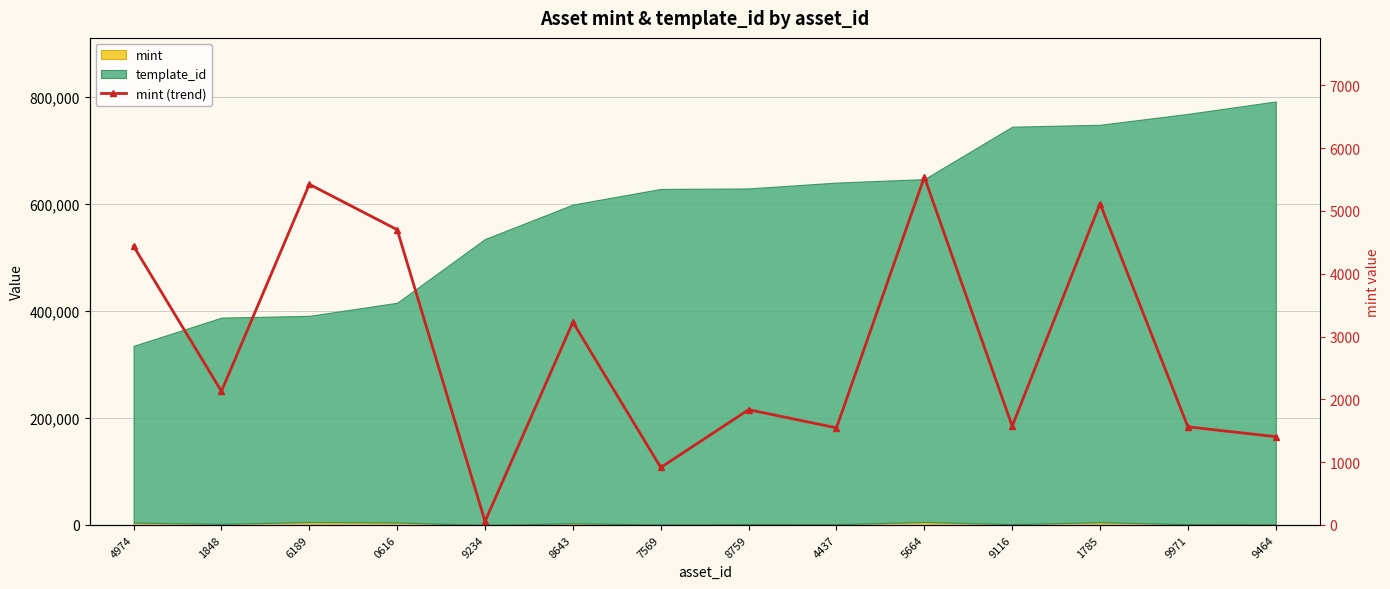

What is the sum of the values at 8643 and 9464?

4633